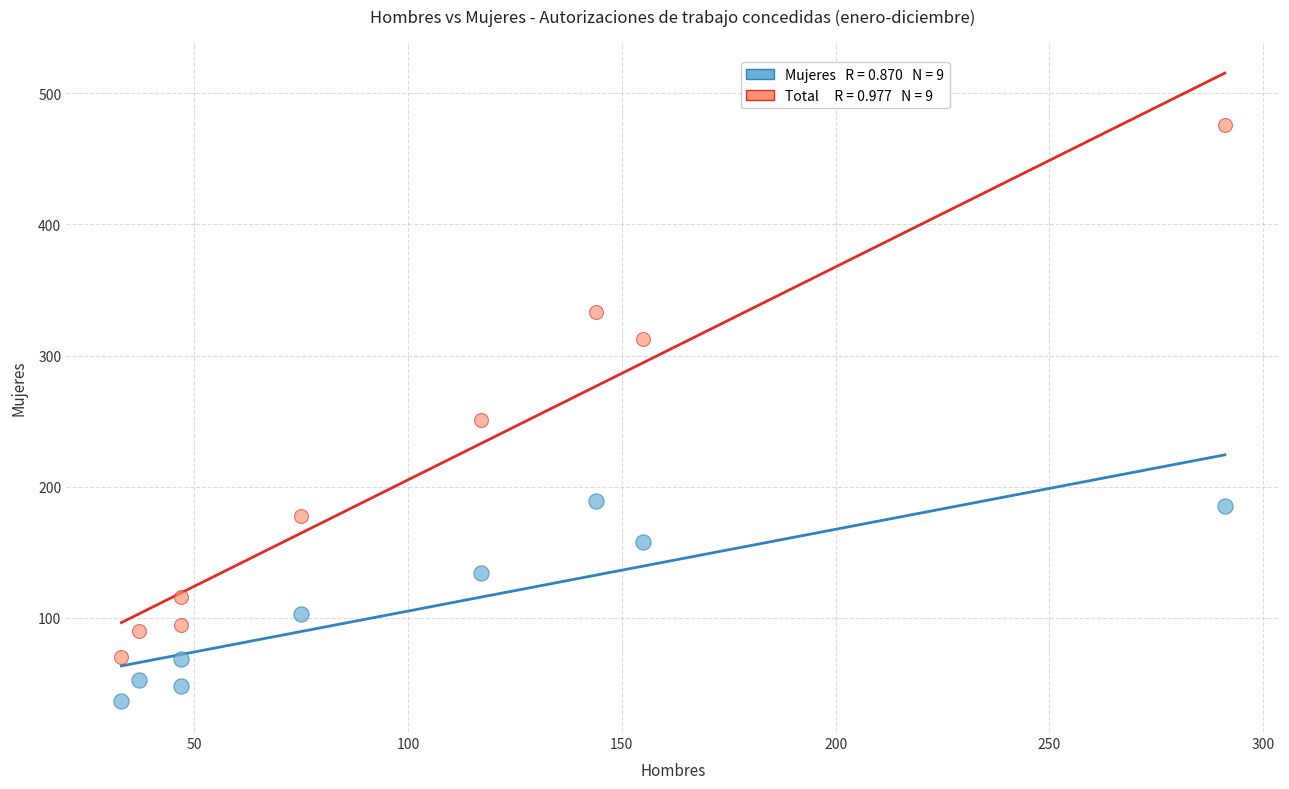

Across all data points, what is the range of X values (max minus min)?

258